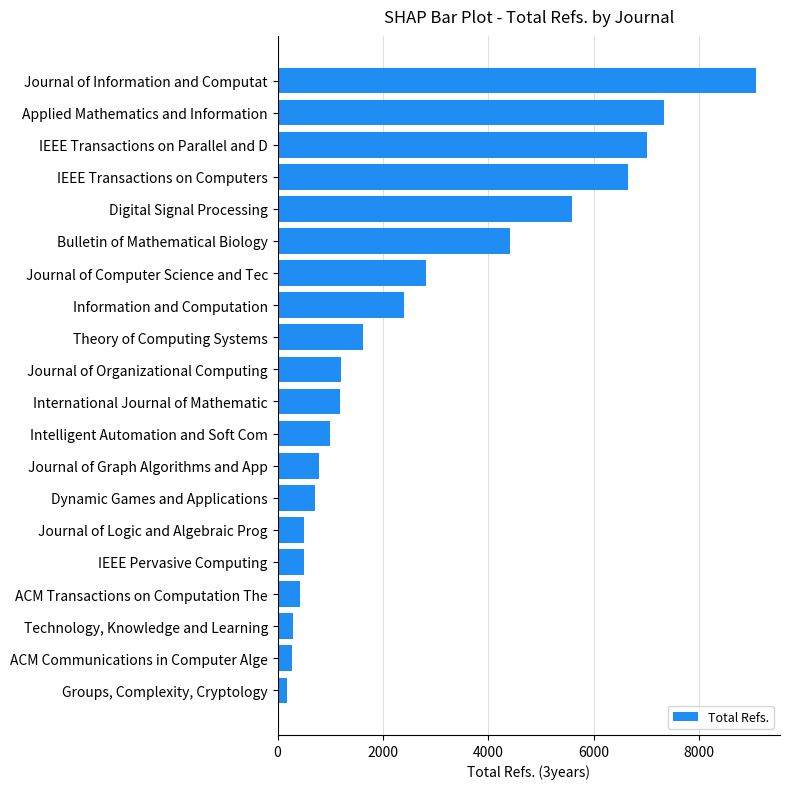

List the labels in order of value, largest first.

Journal of Information and Computat, Applied Mathematics and Information, IEEE Transactions on Parallel and D, IEEE Transactions on Computers, Digital Signal Processing, Bulletin of Mathematical Biology, Journal of Computer Science and Tec, Information and Computation, Theory of Computing Systems, Journal of Organizational Computing, International Journal of Mathematic, Intelligent Automation and Soft Com, Journal of Graph Algorithms and App, Dynamic Games and Applications, Journal of Logic and Algebraic Prog, IEEE Pervasive Computing, ACM Transactions on Computation The, Technology, Knowledge and Learning, ACM Communications in Computer Alge, Groups, Complexity, Cryptology